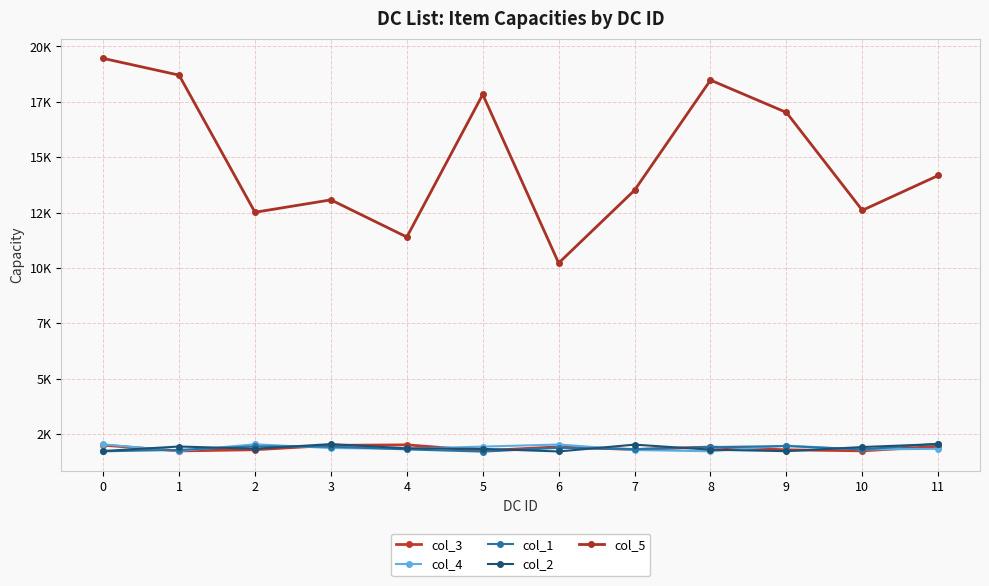

Is this an area chart (filled region under the line)?

No